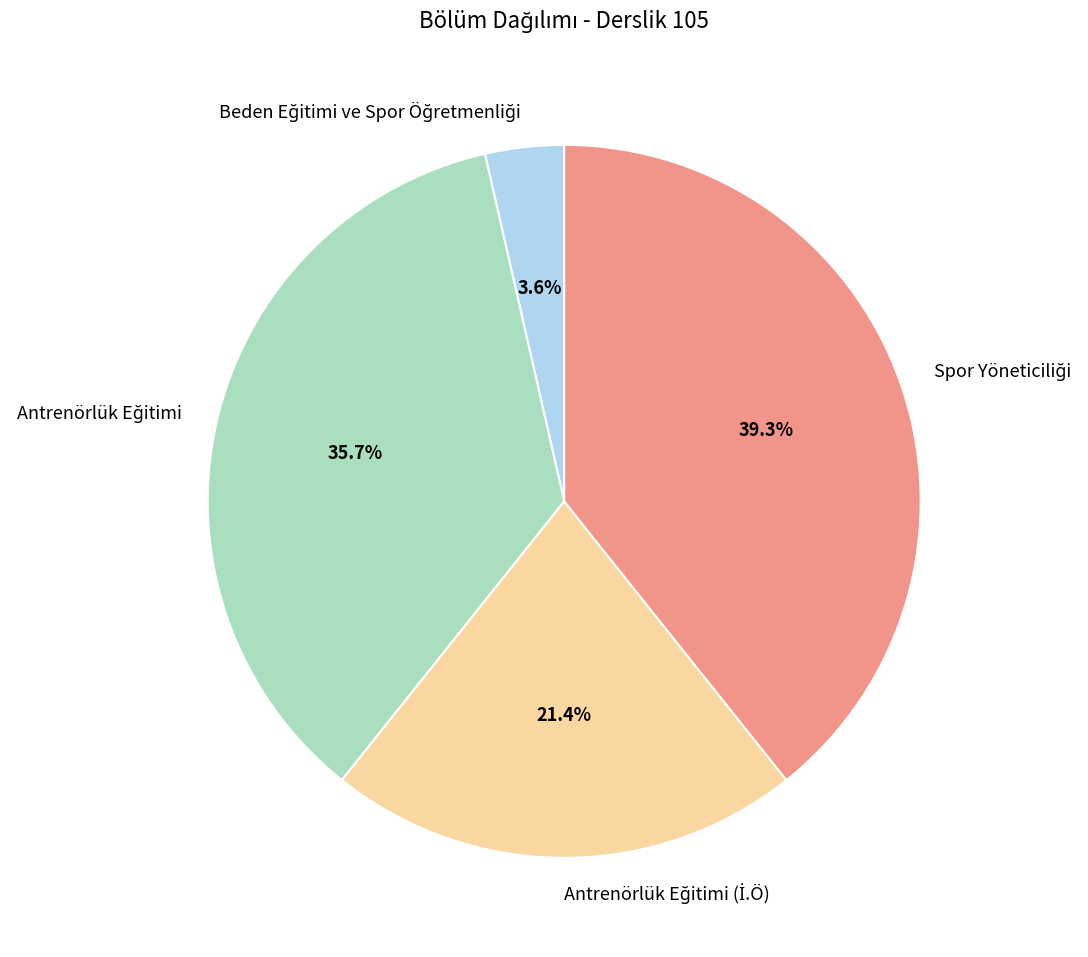

Does any single category account for the majority?

No